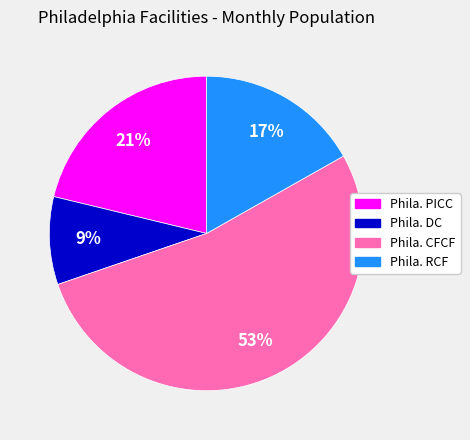

Rank the categories by value from lowest to highest.

Phila. DC, Phila. RCF, Phila. PICC, Phila. CFCF